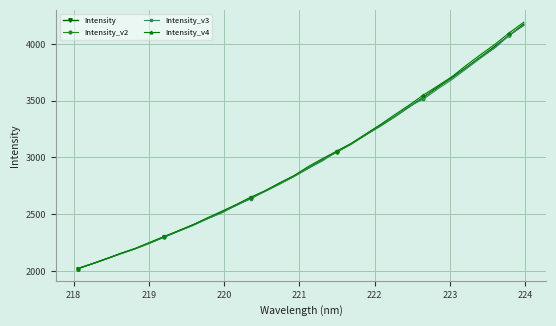

True or false: Intensity_v3 has more than 2 interior local peaks.

False